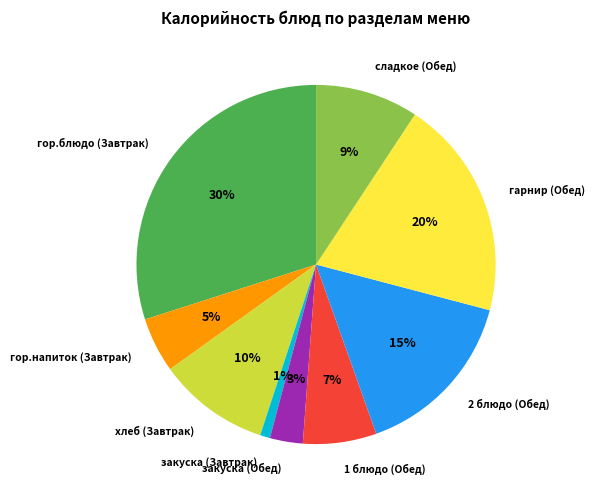

To the nearest percent, what percentage of the pie is 2 блюдо (Обед)?

15%